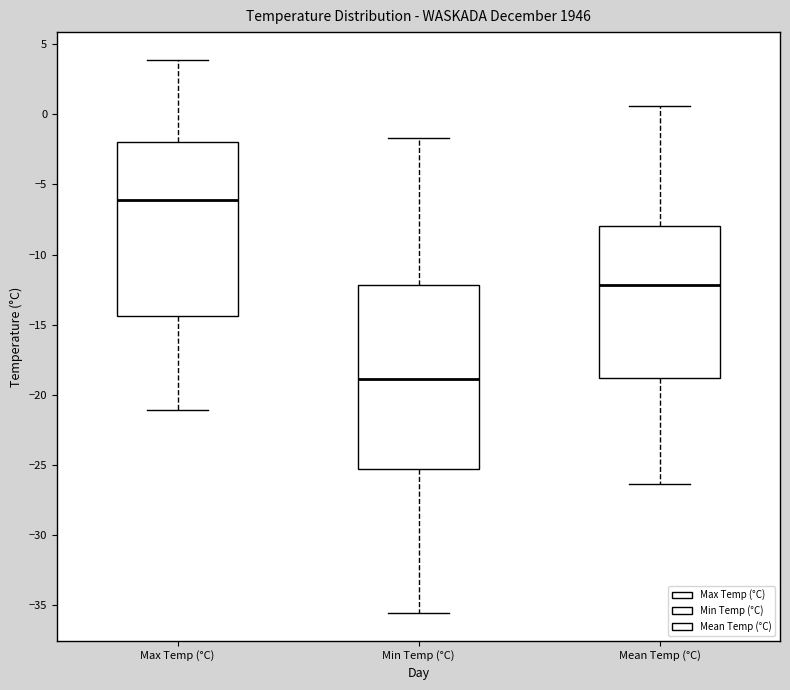

Which box has the highest median line?

Max Temp (°C)